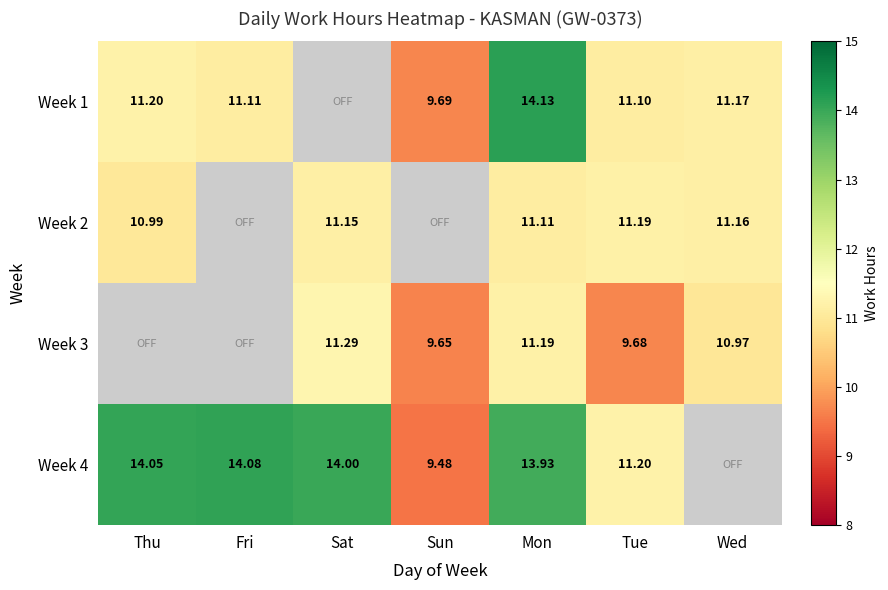

Is it true that Week 3 equals 11.2 at Mon?

True